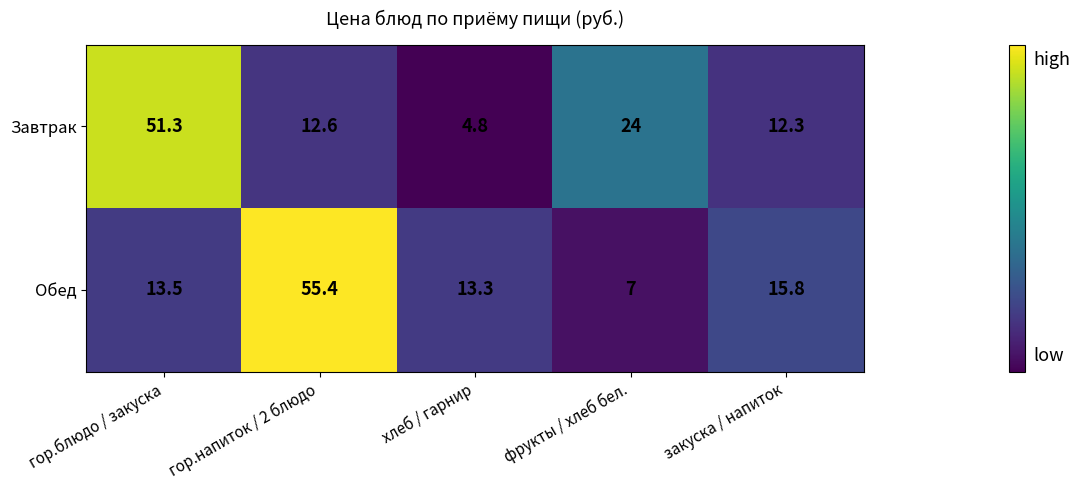

Which series changed the most between гор.блюдо / закуска and фрукты / хлеб бел.?

Завтрак